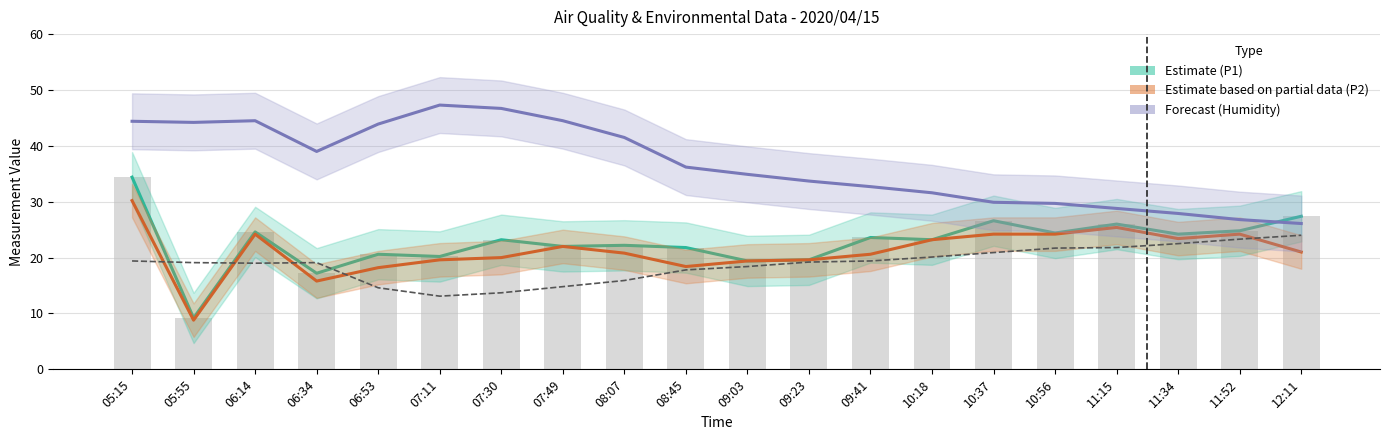

Which series changed the most between 07:30 and 08:07?

Humidity (Forecast)